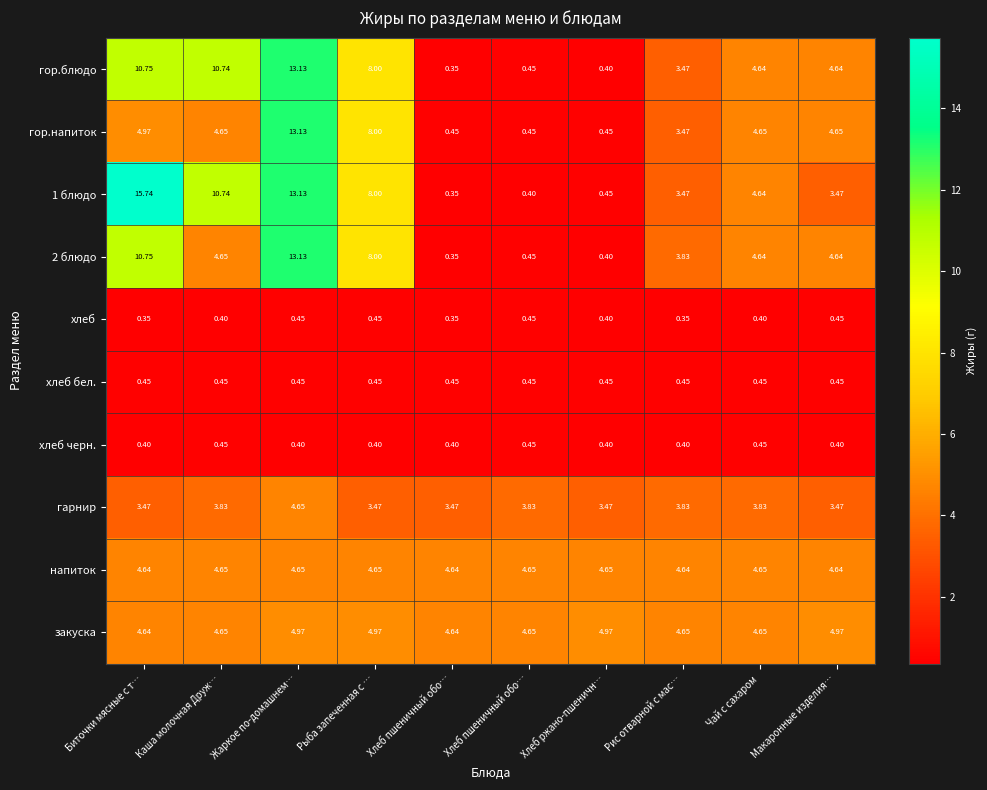

How many distinct data groups are displayed?

10